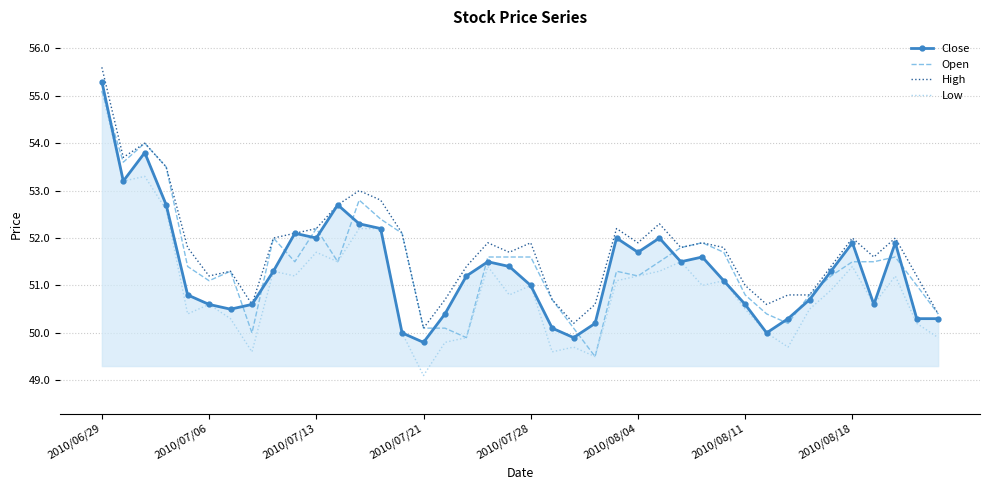

What is the greatest value displayed?

55.6